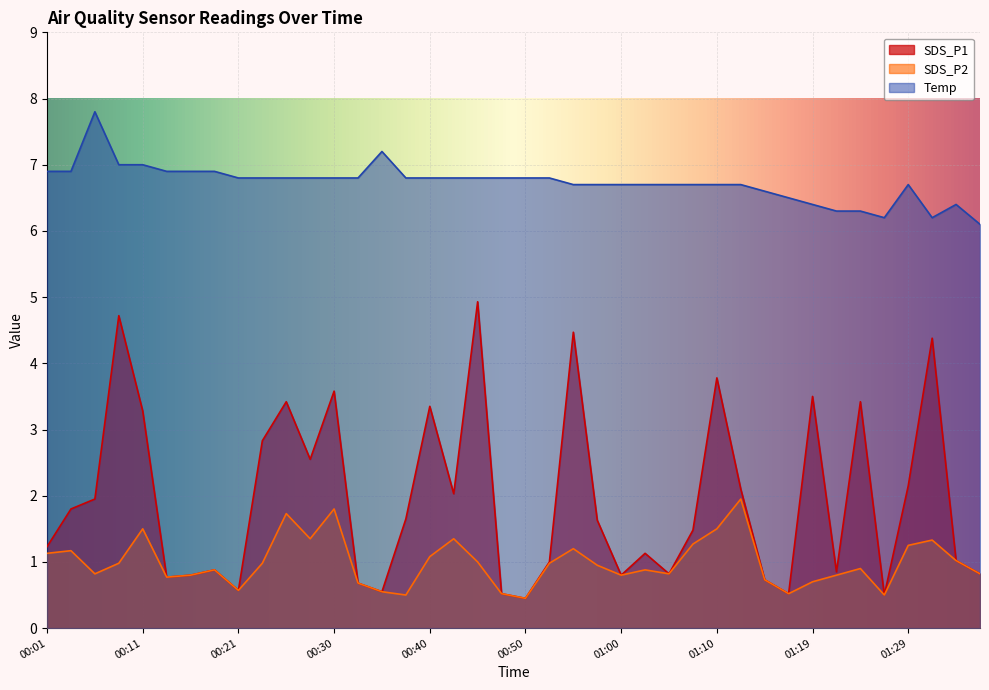

The value of SDS_P1 at 00:52 is 0.3. True or false?

False